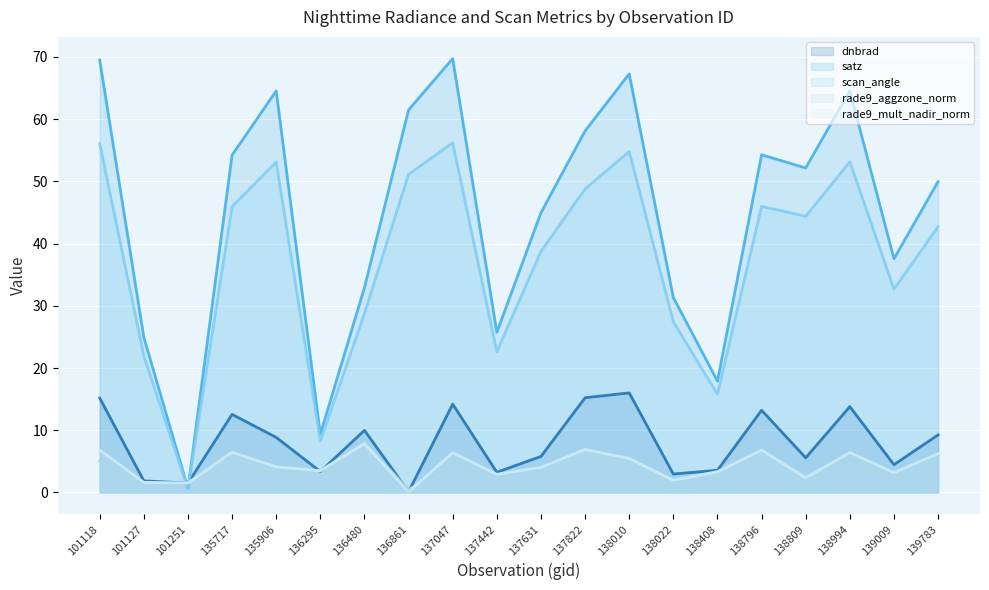

The rade9_mult_nadir_norm (line) series shows 11.3 at 137822. True or false?

False